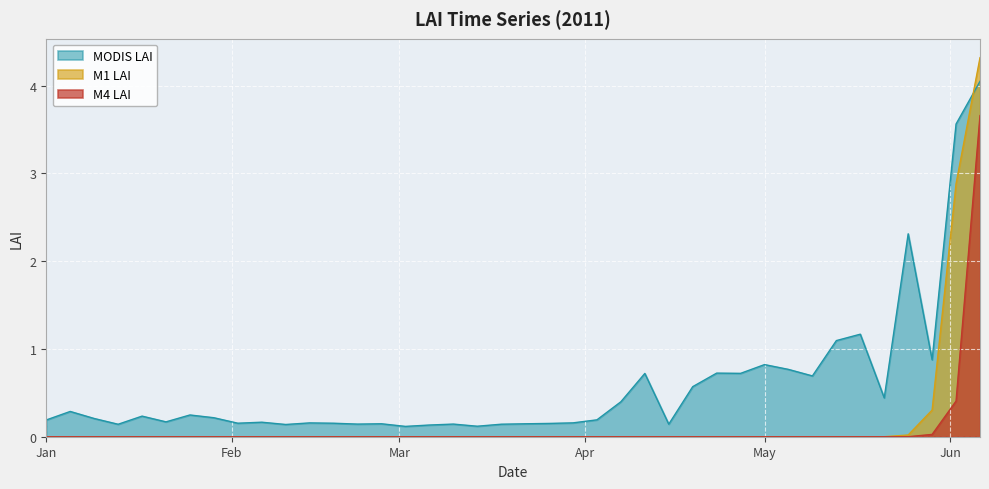

Which series has the largest range (max minus min)?

M1 LAI